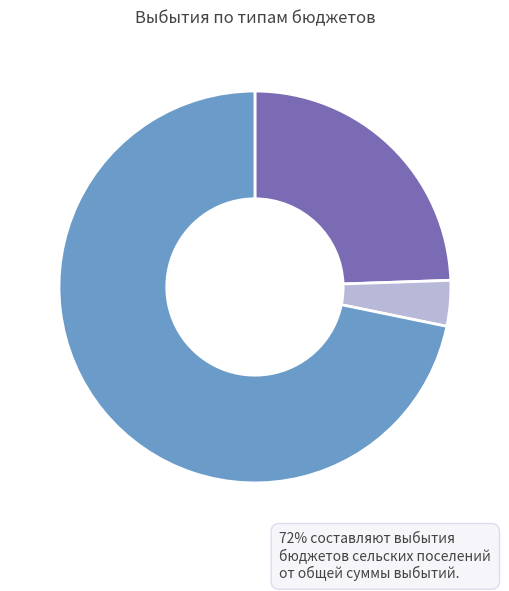

Is there any slice that represents more than half of the pie?

Yes